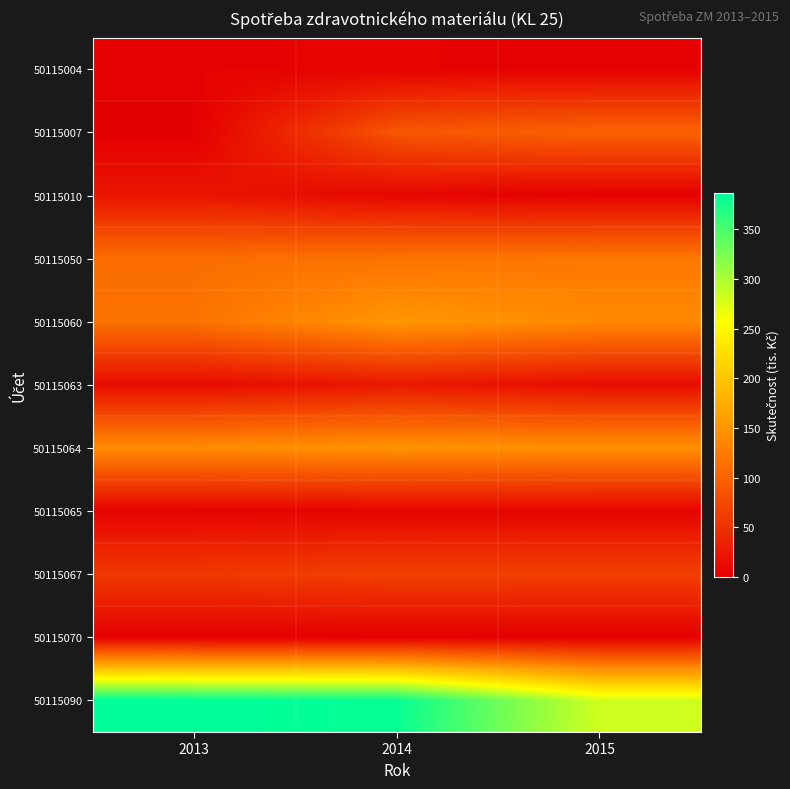

At which category is the sum across all series the highest?

2014